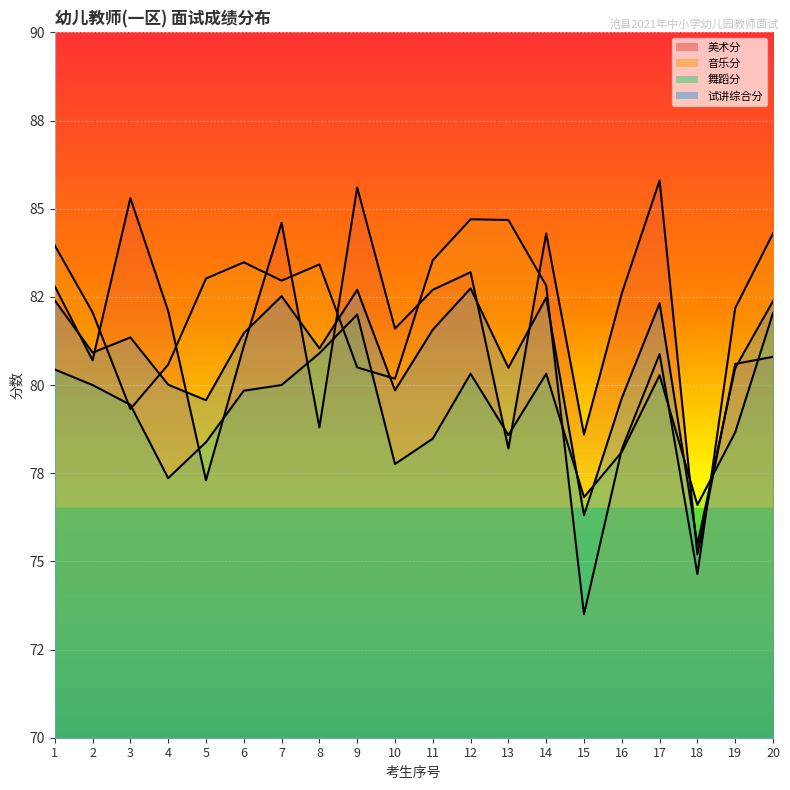

Between 19 and 20, which is larger?

20